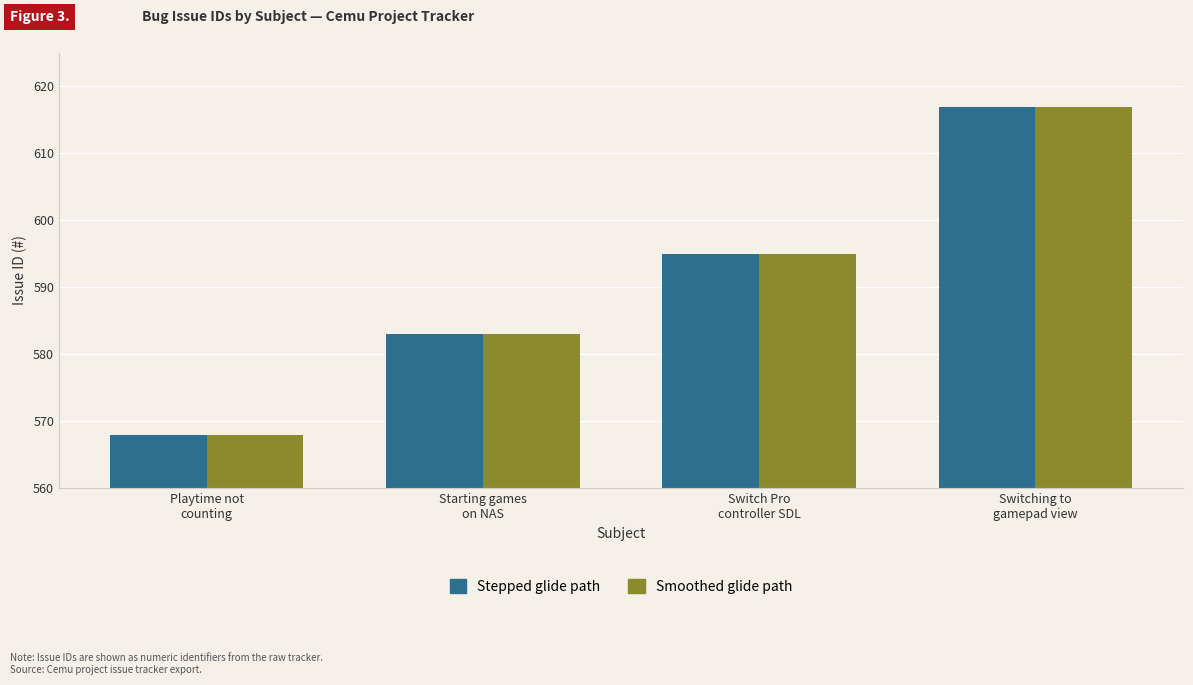

What position from the left is Starting games
on NAS?

2